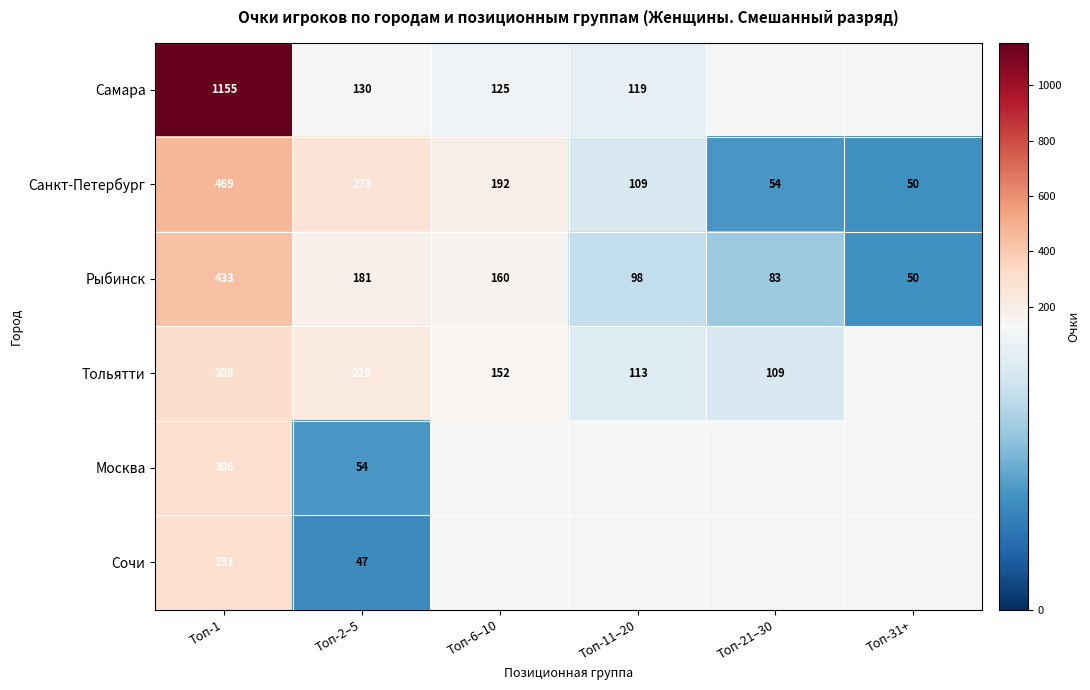

At which category is the sum across all series the highest?

Топ-1